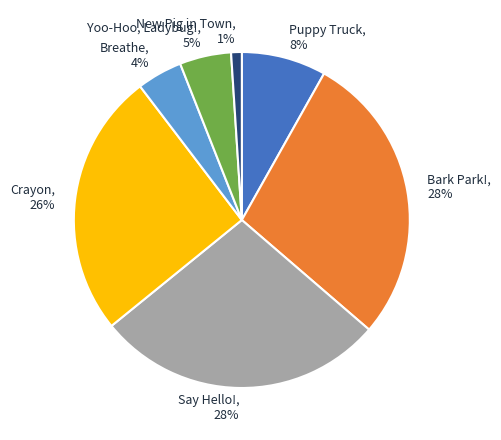

True or false: Yoo-Hoo, Ladybug! accounts for 16% of the total.

False